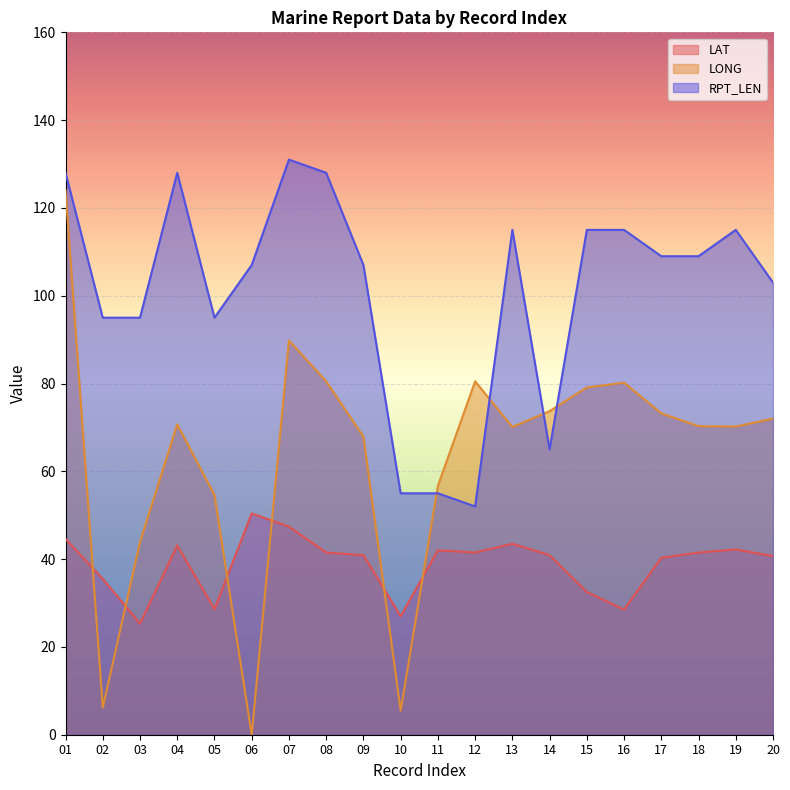

At how many categories does at least one series exceed 72?

18